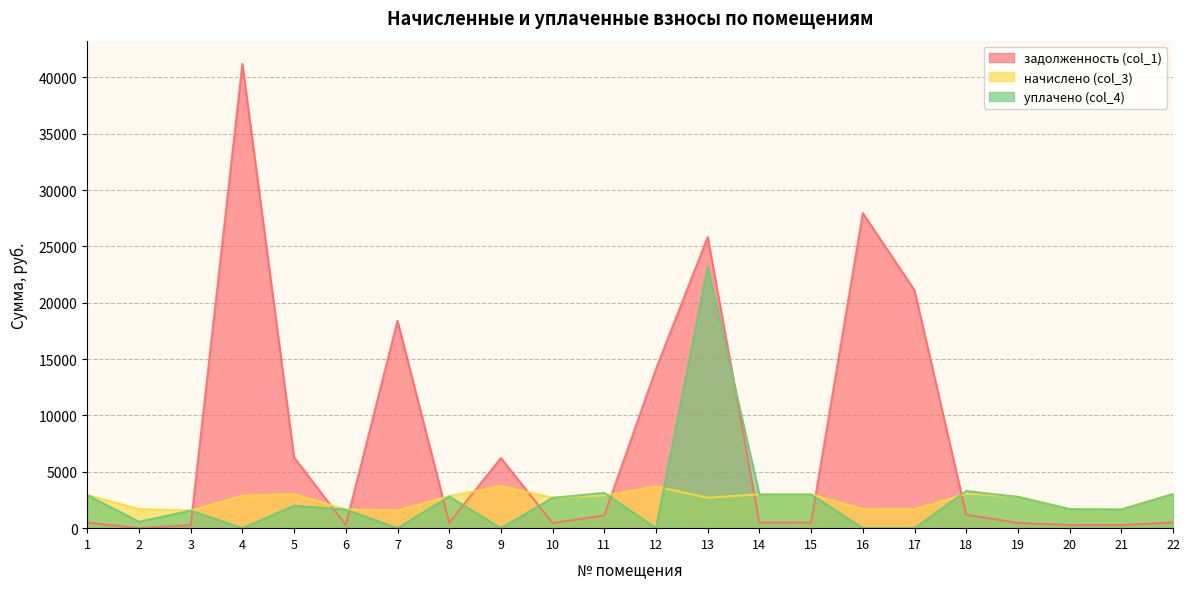

How many data points does each series have?

22